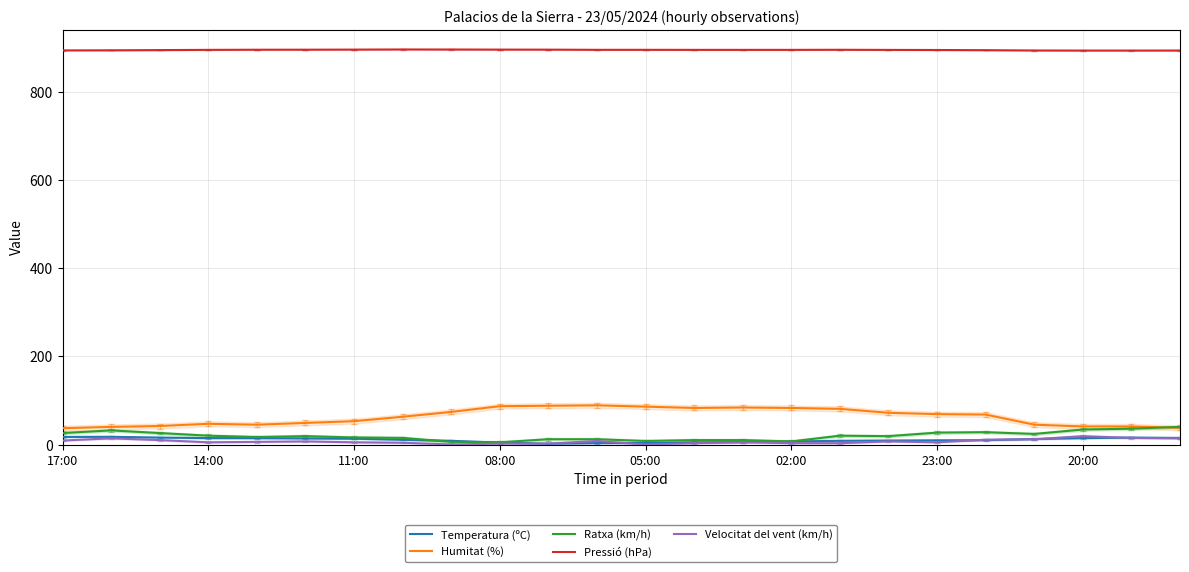

Reading left to right, extract all data points from this chart.

Temperatura (ºC): 17.2	17.5	15.7	14.5	14.5	13.7	13.2	10.7	8.4	4.3	1.7	3.2	3.4	4.9	5.5	6.8	8.4	9.0	9.5	9.8	12.4	14.5	15.7	15.0
Humitat (%): 37.0	40.0	42.0	47.0	45.0	49.0	53.0	63.0	74.0	87.0	88.0	89.0	86.0	83.0	84.0	83.0	81.0	72.0	69.0	68.0	45.0	41.0	41.0	38.0
Ratxa (km/h): 26.0	32.0	26.0	20.0	17.0	19.0	16.0	15.0	6.0	5.0	12.0	12.0	8.0	10.0	10.0	7.0	20.0	19.0	27.0	28.0	24.0	34.0	36.0	40.0
Pressió (hPa): 895.2	895.4	895.9	896.4	896.7	896.8	897.0	897.3	897.2	897.0	896.9	896.5	896.5	896.4	896.4	896.4	896.6	896.3	896.1	895.7	895.0	894.8	894.8	894.9
Velocitat del vent (km/h): 9.0	14.0	10.0	5.0	6.0	7.0	5.0	4.0	0.0	2.0	2.0	8.0	0.0	3.0	5.0	3.0	3.0	7.0	5.0	11.0	12.0	19.0	15.0	14.0